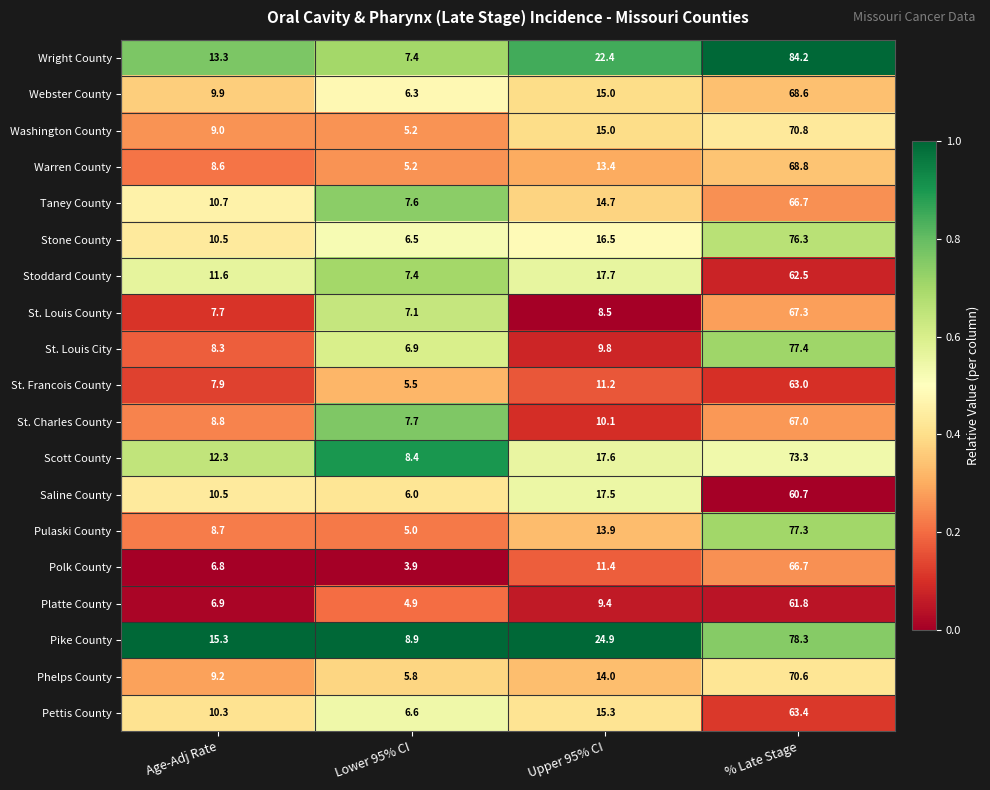

Which category has the highest value across all series?

% Late Stage